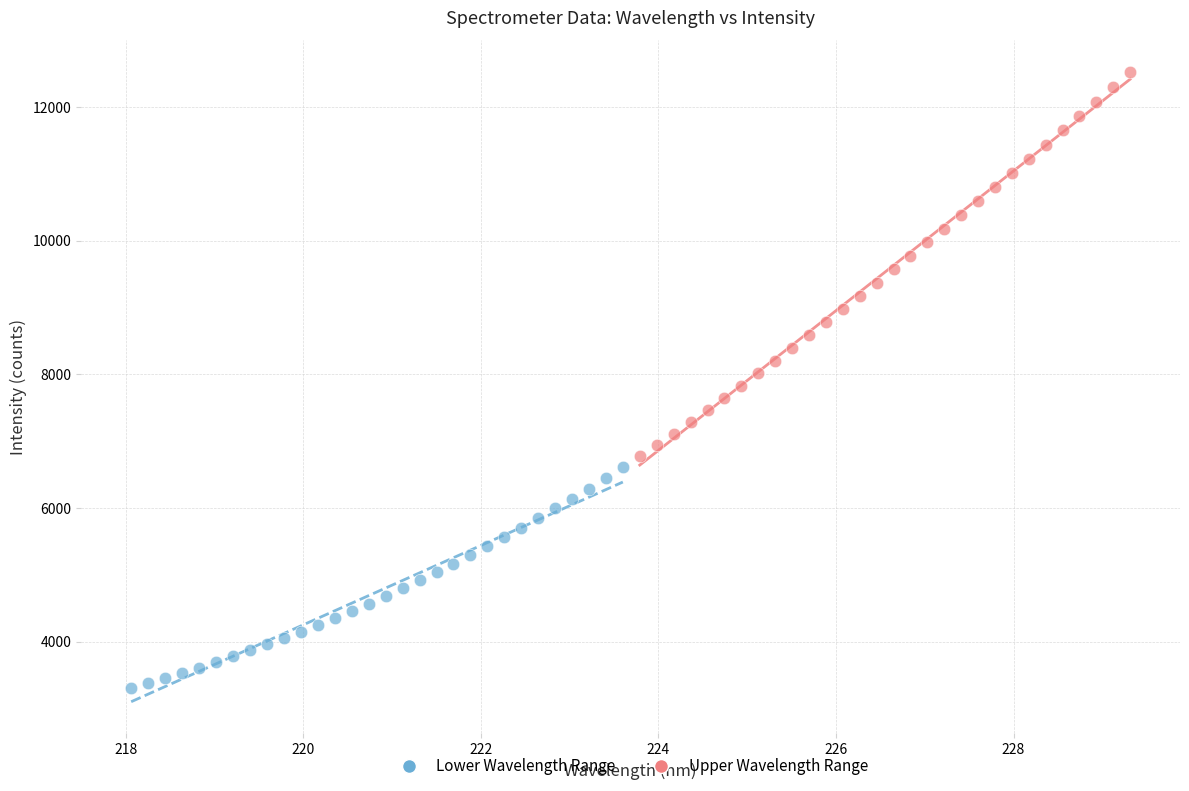

What are all the series names shown in the legend?

Lower Wavelength Range, Upper Wavelength Range